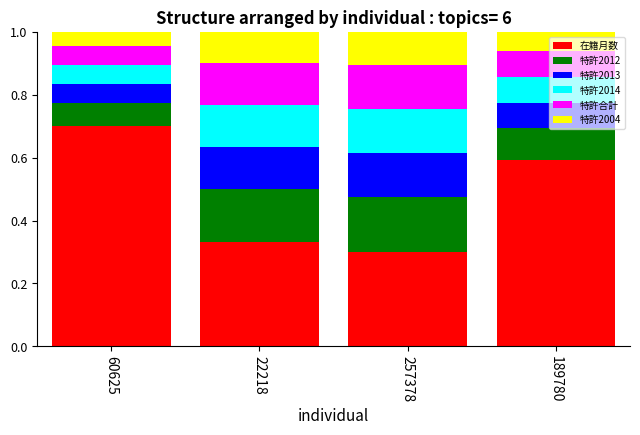

At which label does 在籍月数 reach its minimum?

257378